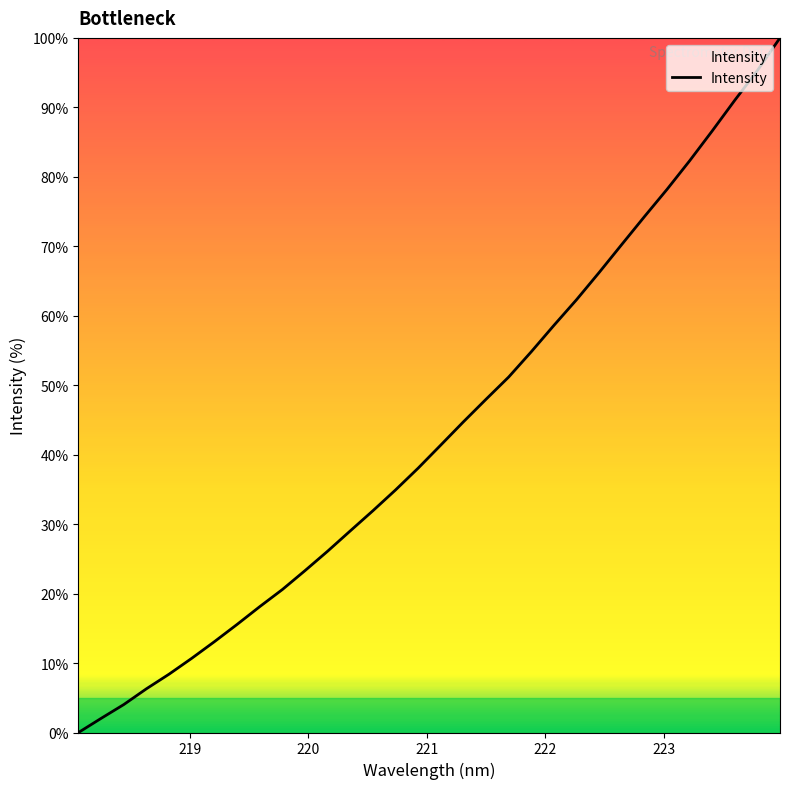

What is the difference between the maximum and minimum values?

100.0